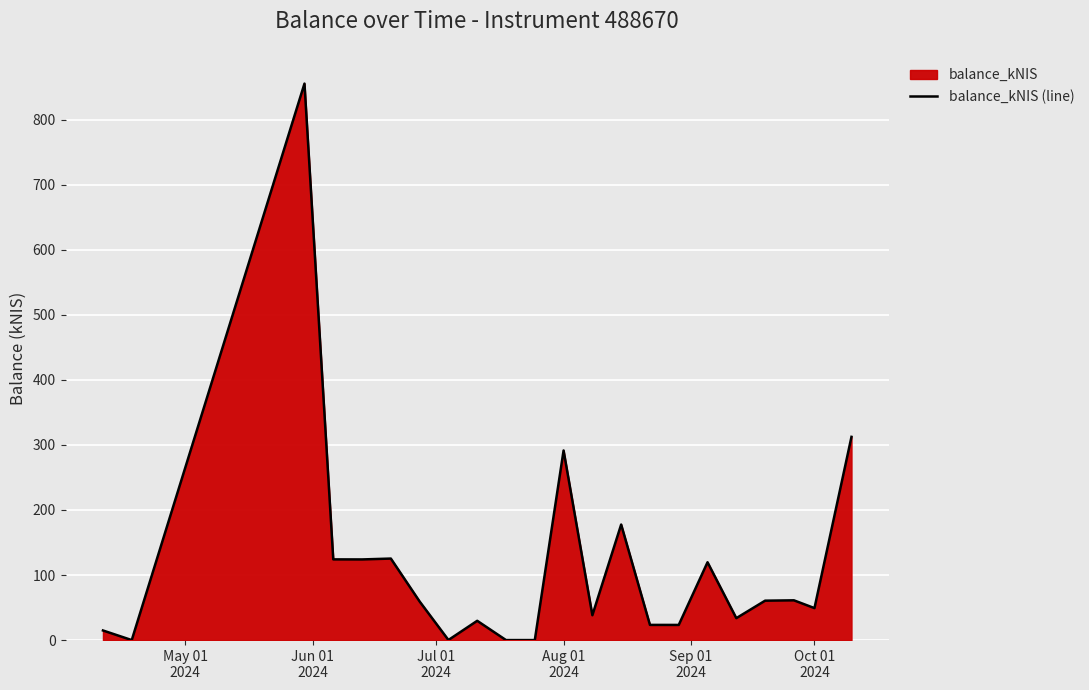

How many categories are shown in the chart?

22